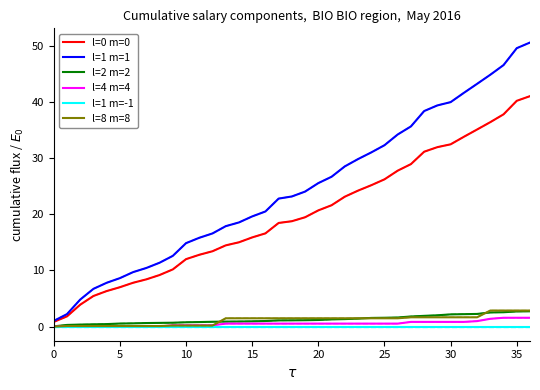

Which series has the widest spread of values?

l=1 m=1